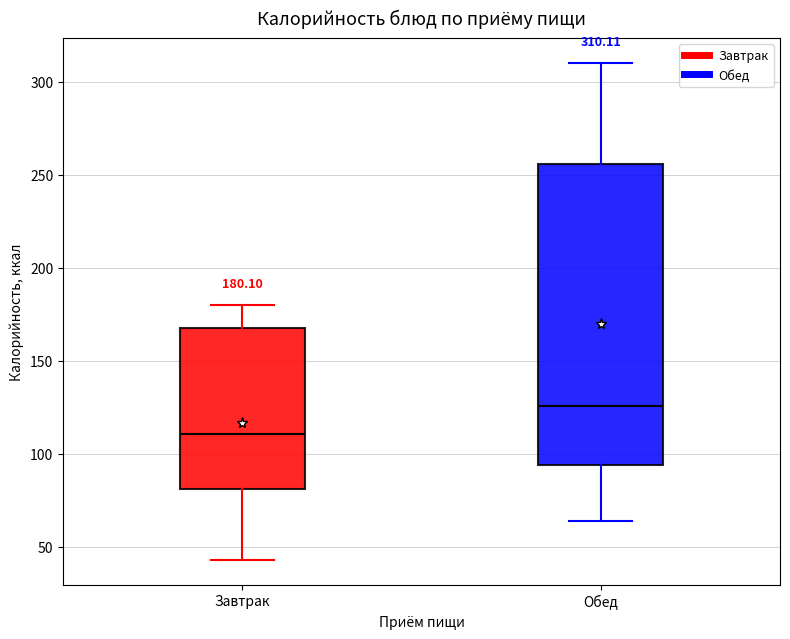

Which box's median line is the highest?

Обед